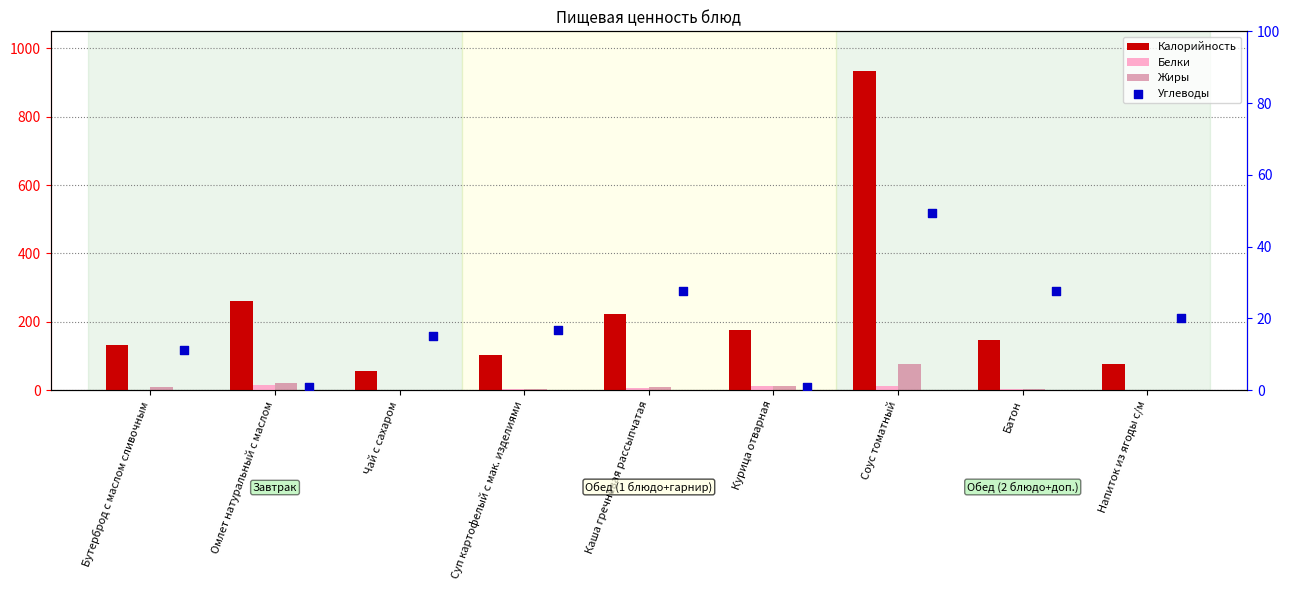

Which series contains the lowest Y value?

Белки